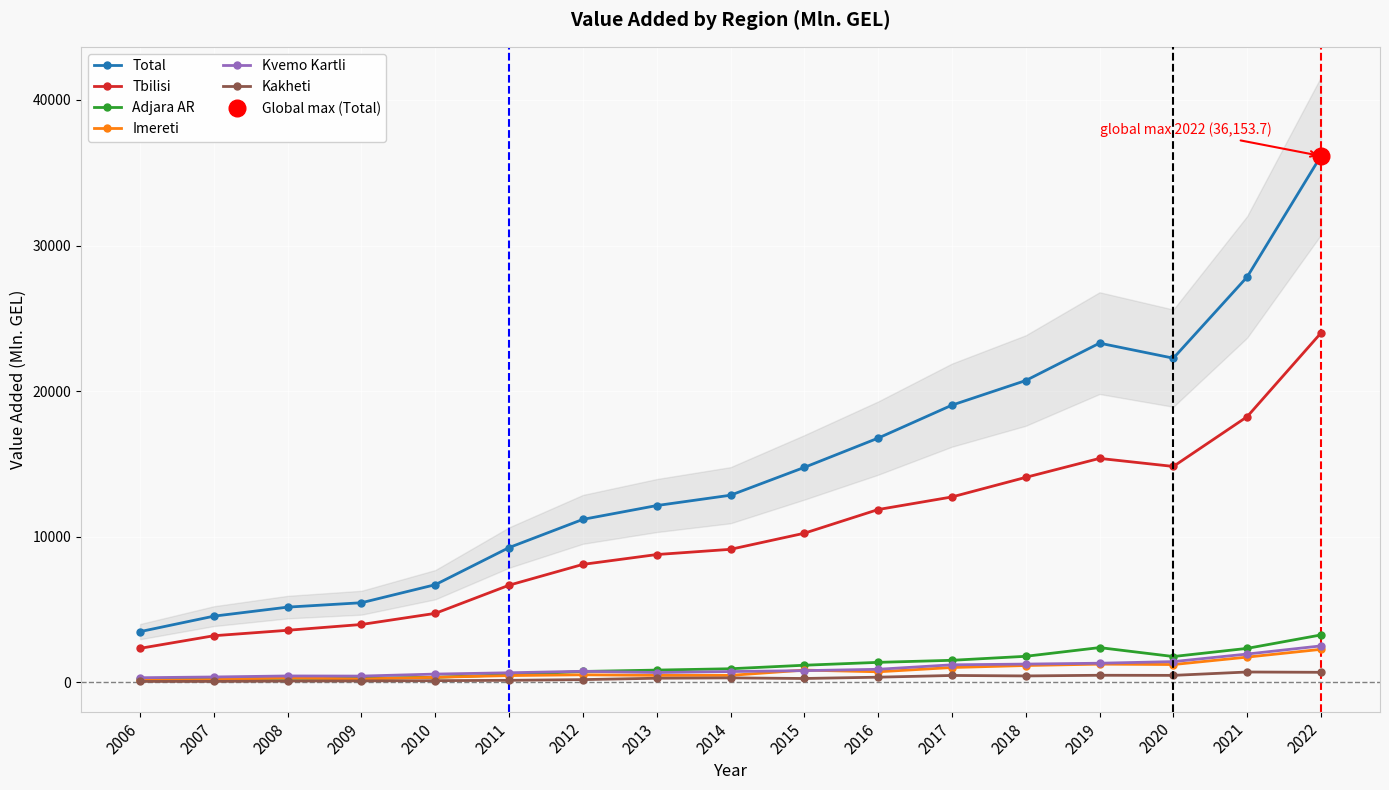

Is it true that Tbilisi equals 4237.7 at 2011?

False